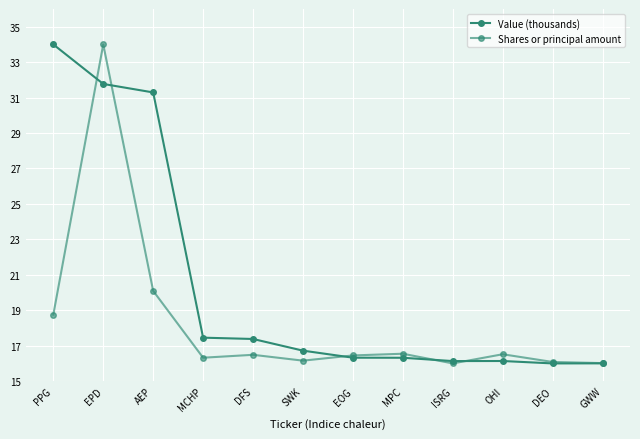

Rank the series by their maximum value, from lowest to highest.

Value (thousands), Shares or principal amount